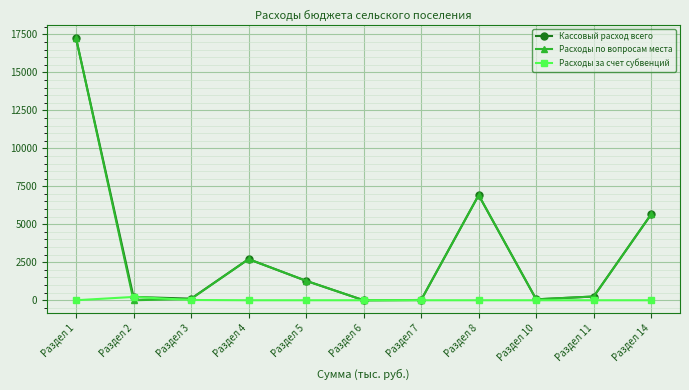

What is the spread (max minus min) of values at Раздел 4?

2707.3